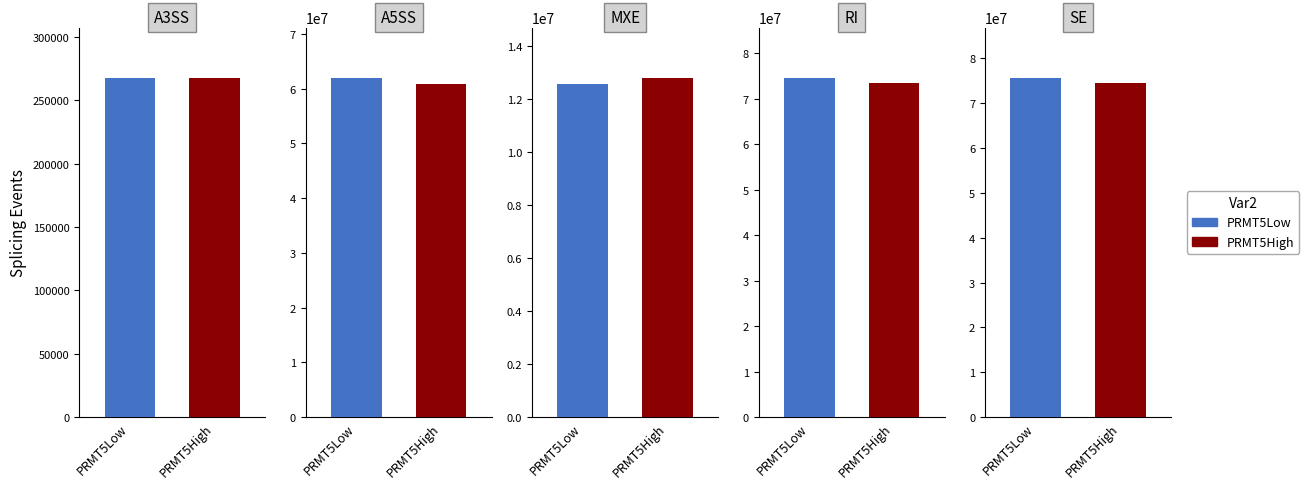

What is the value of the PRMT5Low bar at the 4th from the left?

74456800